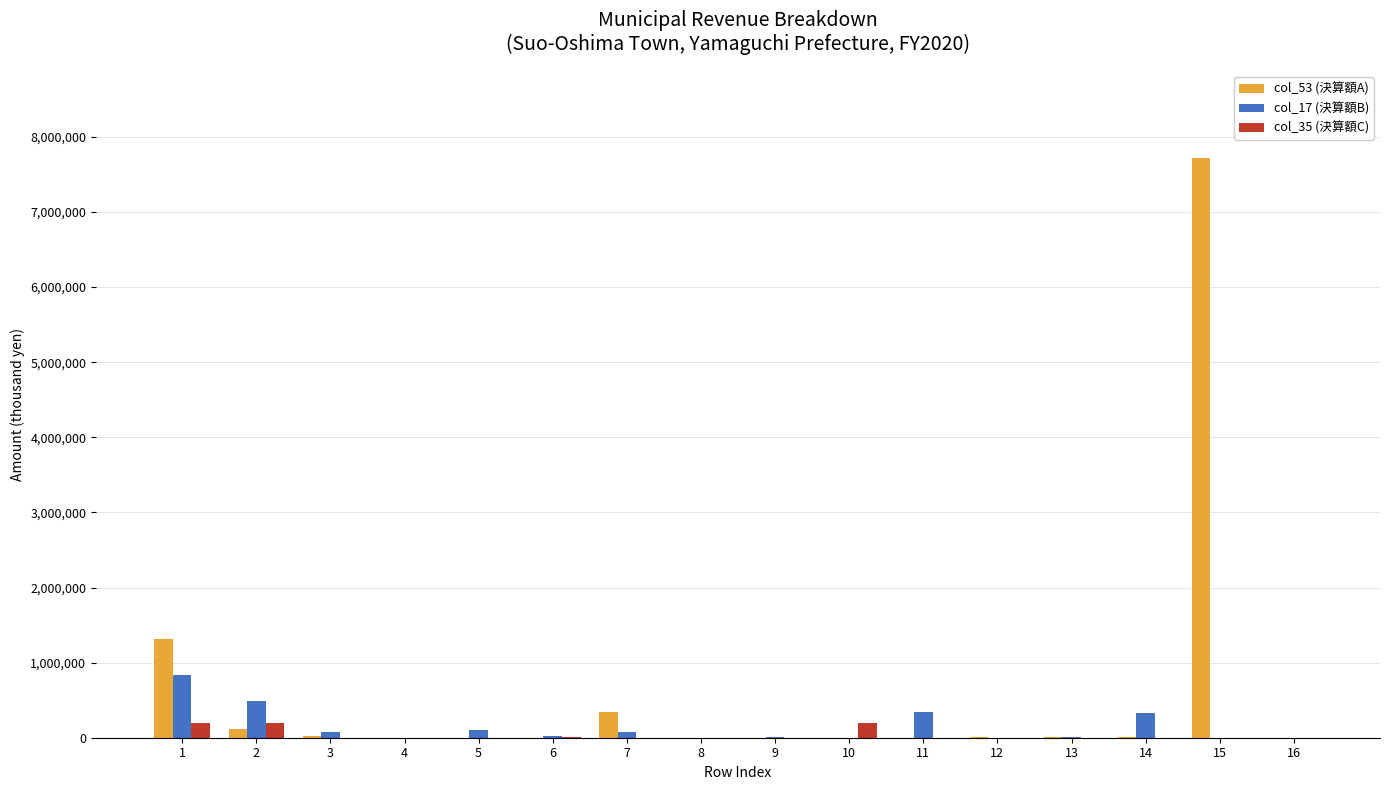

The value of col_17 (決算額B) at 15 is 0. True or false?

True